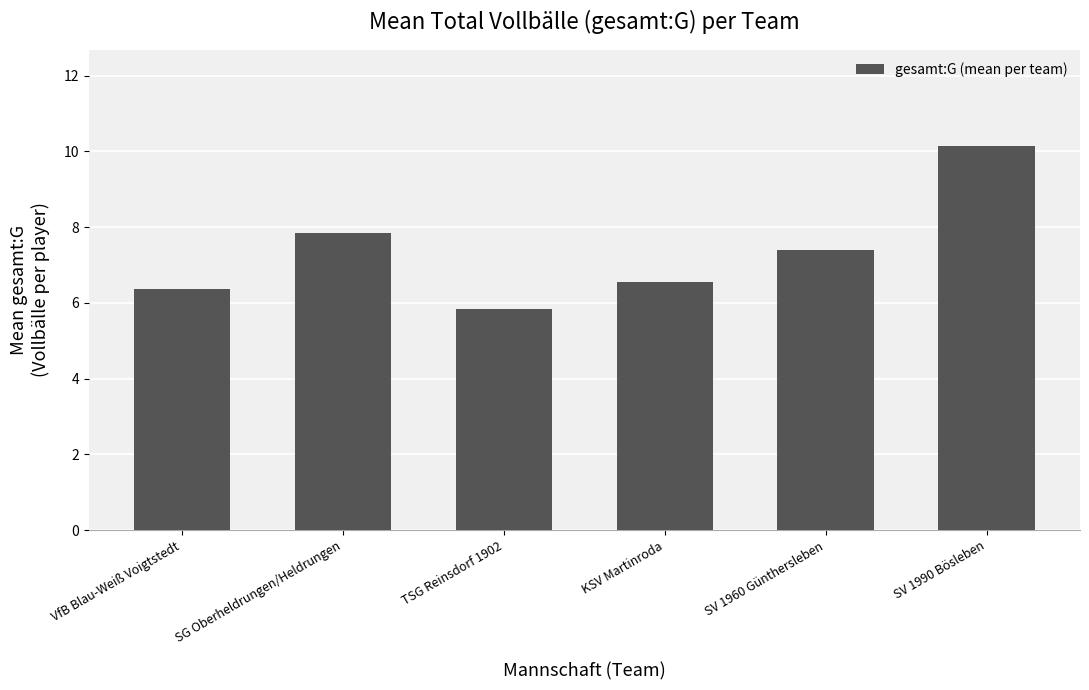

The value at SV 1960 Günthersleben is 7.4. True or false?

True